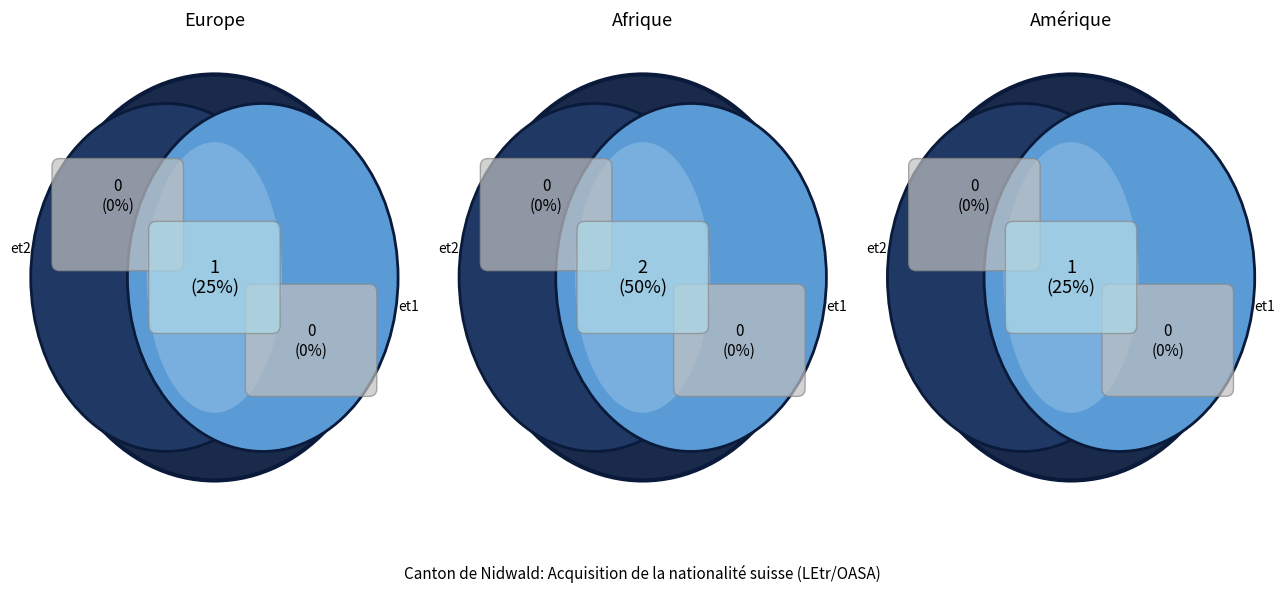

Is it true that Amérique is 37% of the pie?

False